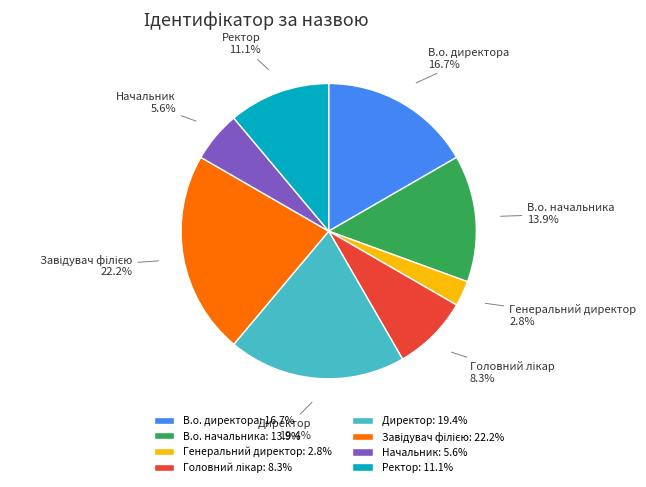

Combined, do Генеральний директор and Директор account for over 50%?

No